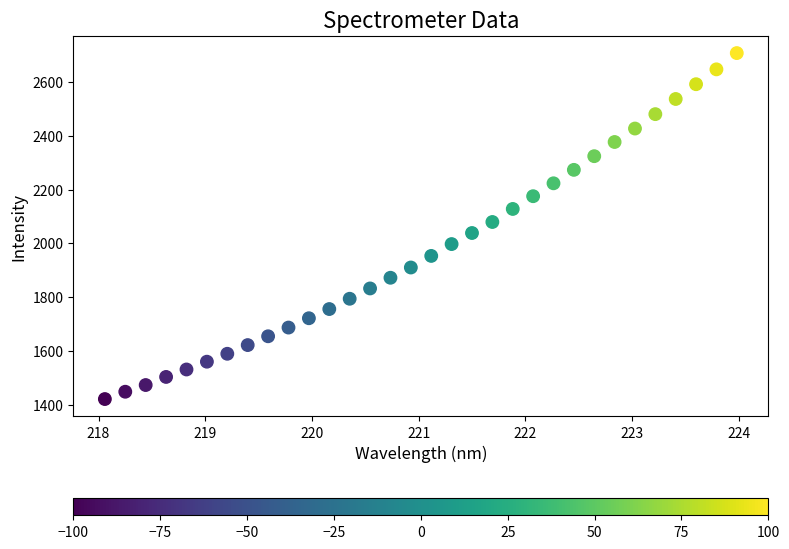

What is the range of Y values (max minus min)?

1286.9